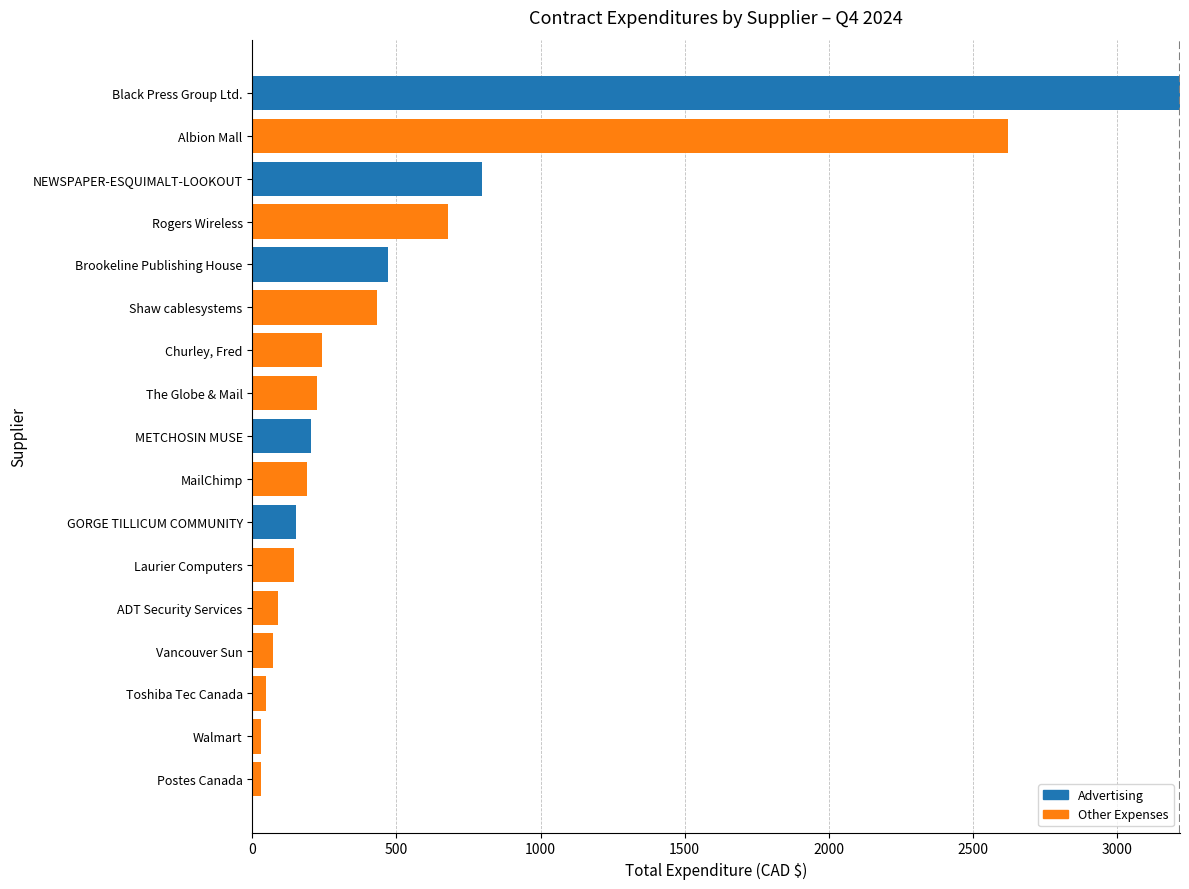

Where is Advertising nearest to the value 1609?

NEWSPAPER-ESQUIMALT-LOOKOUT